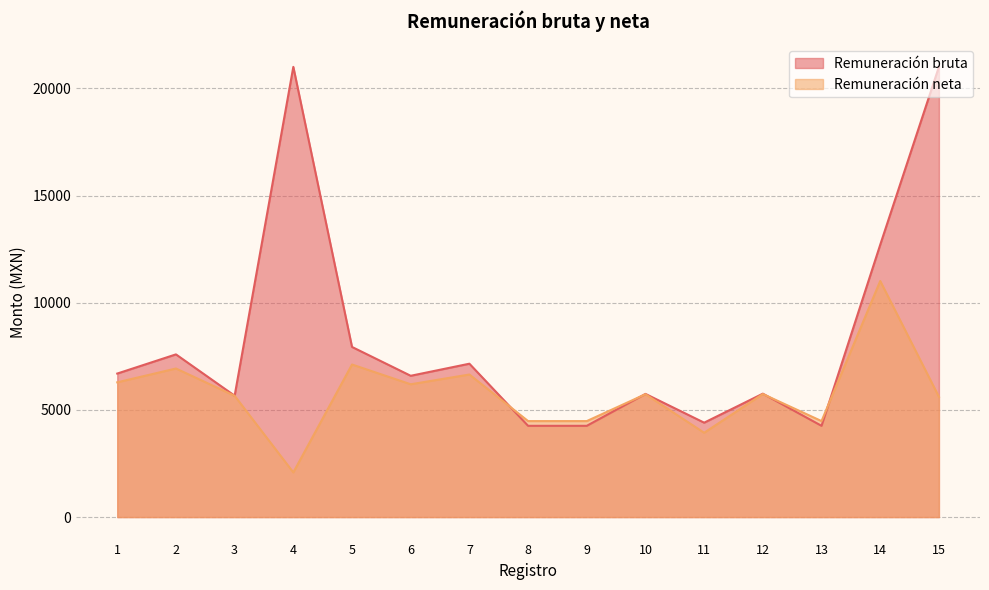

Where do Remuneración neta and Remuneración bruta first cross each other?

7 and 8